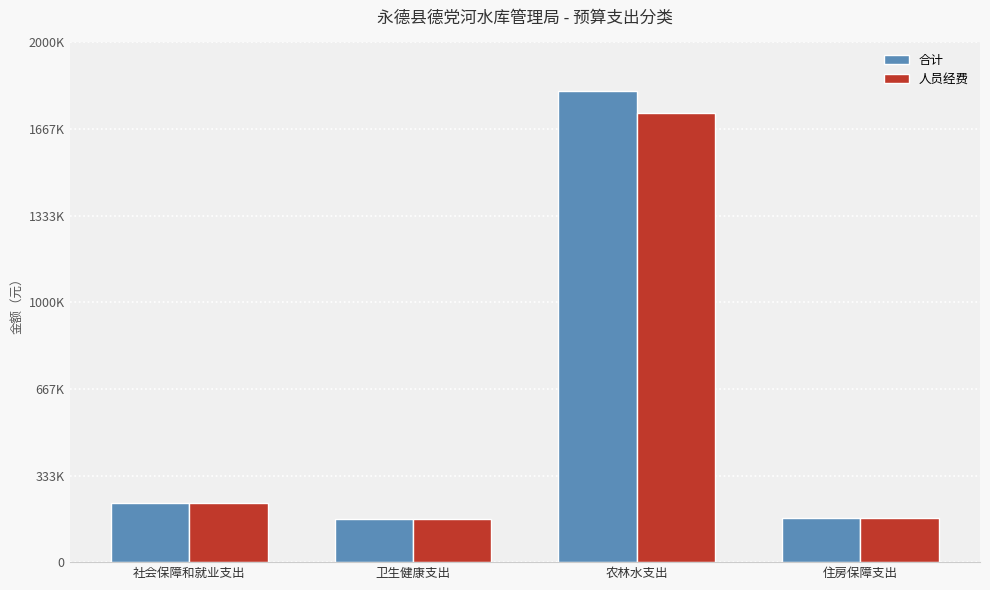

List the series in order of their overall mean, highest first.

合计, 人员经费